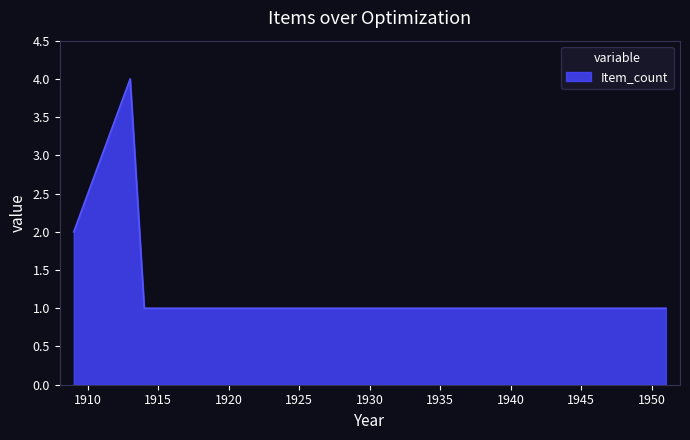

What is the greatest value displayed?

4